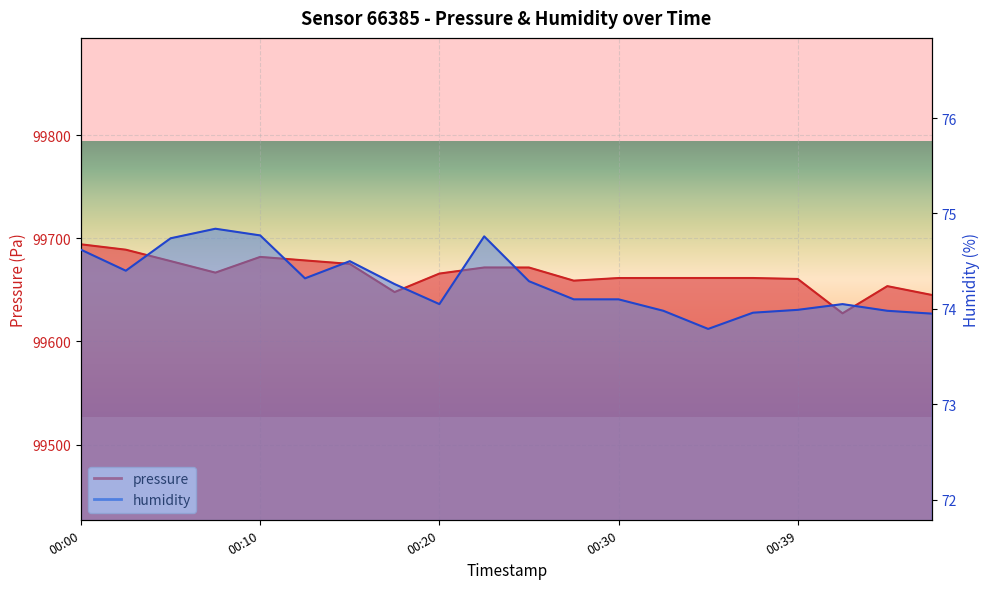

List the series in order of their overall mean, highest first.

pressure, humidity